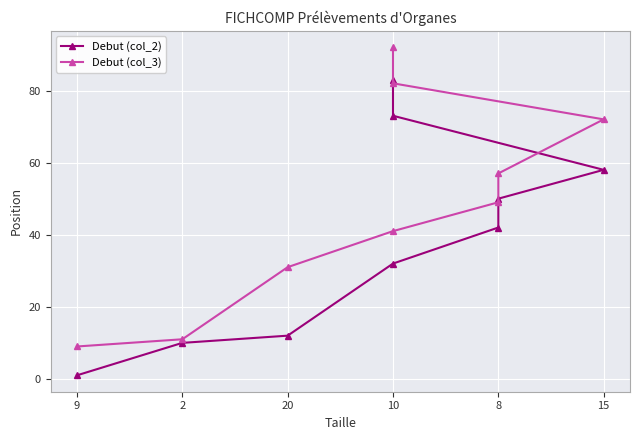

Between 8 and 15, which is larger?

15